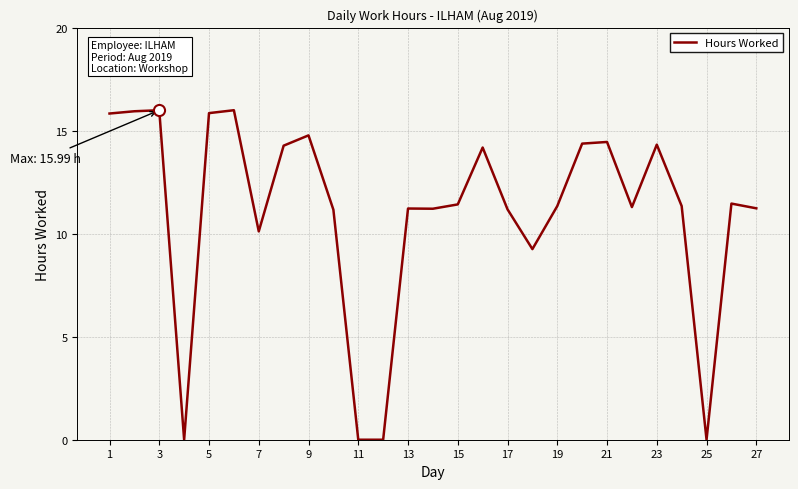

What is the greatest value displayed?

16.0